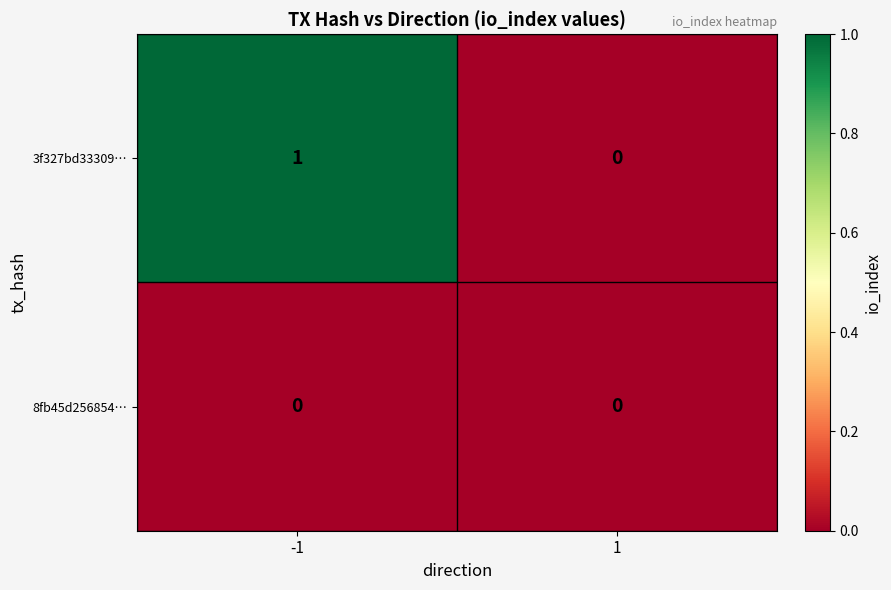

How many categories are shown in the chart?

2